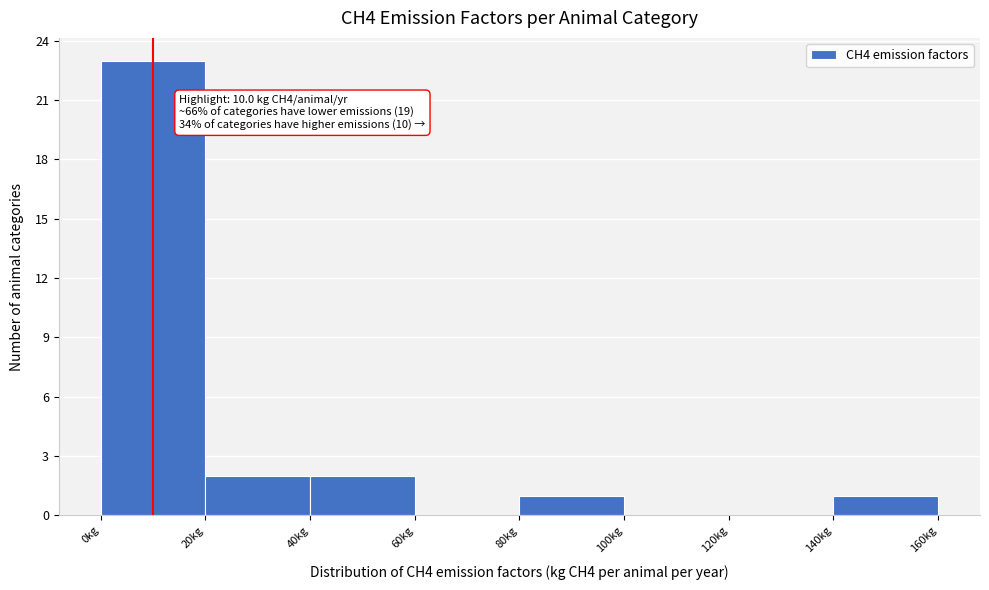

Over which range of the x-axis is the bar tallest?

0 to 20